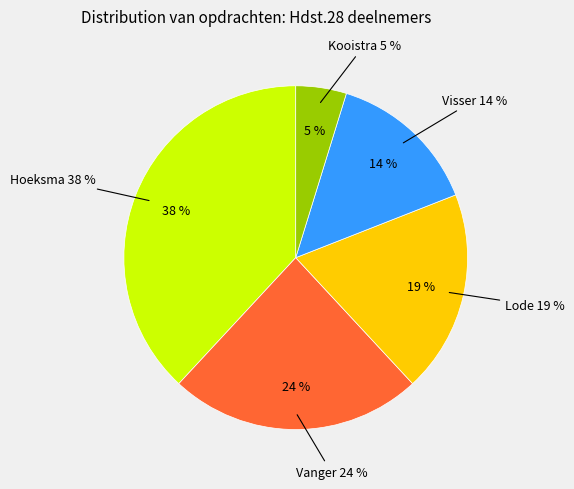

Rank the categories by value from highest to lowest.

Hoeksma, Vanger, Lode, Visser, Kooistra